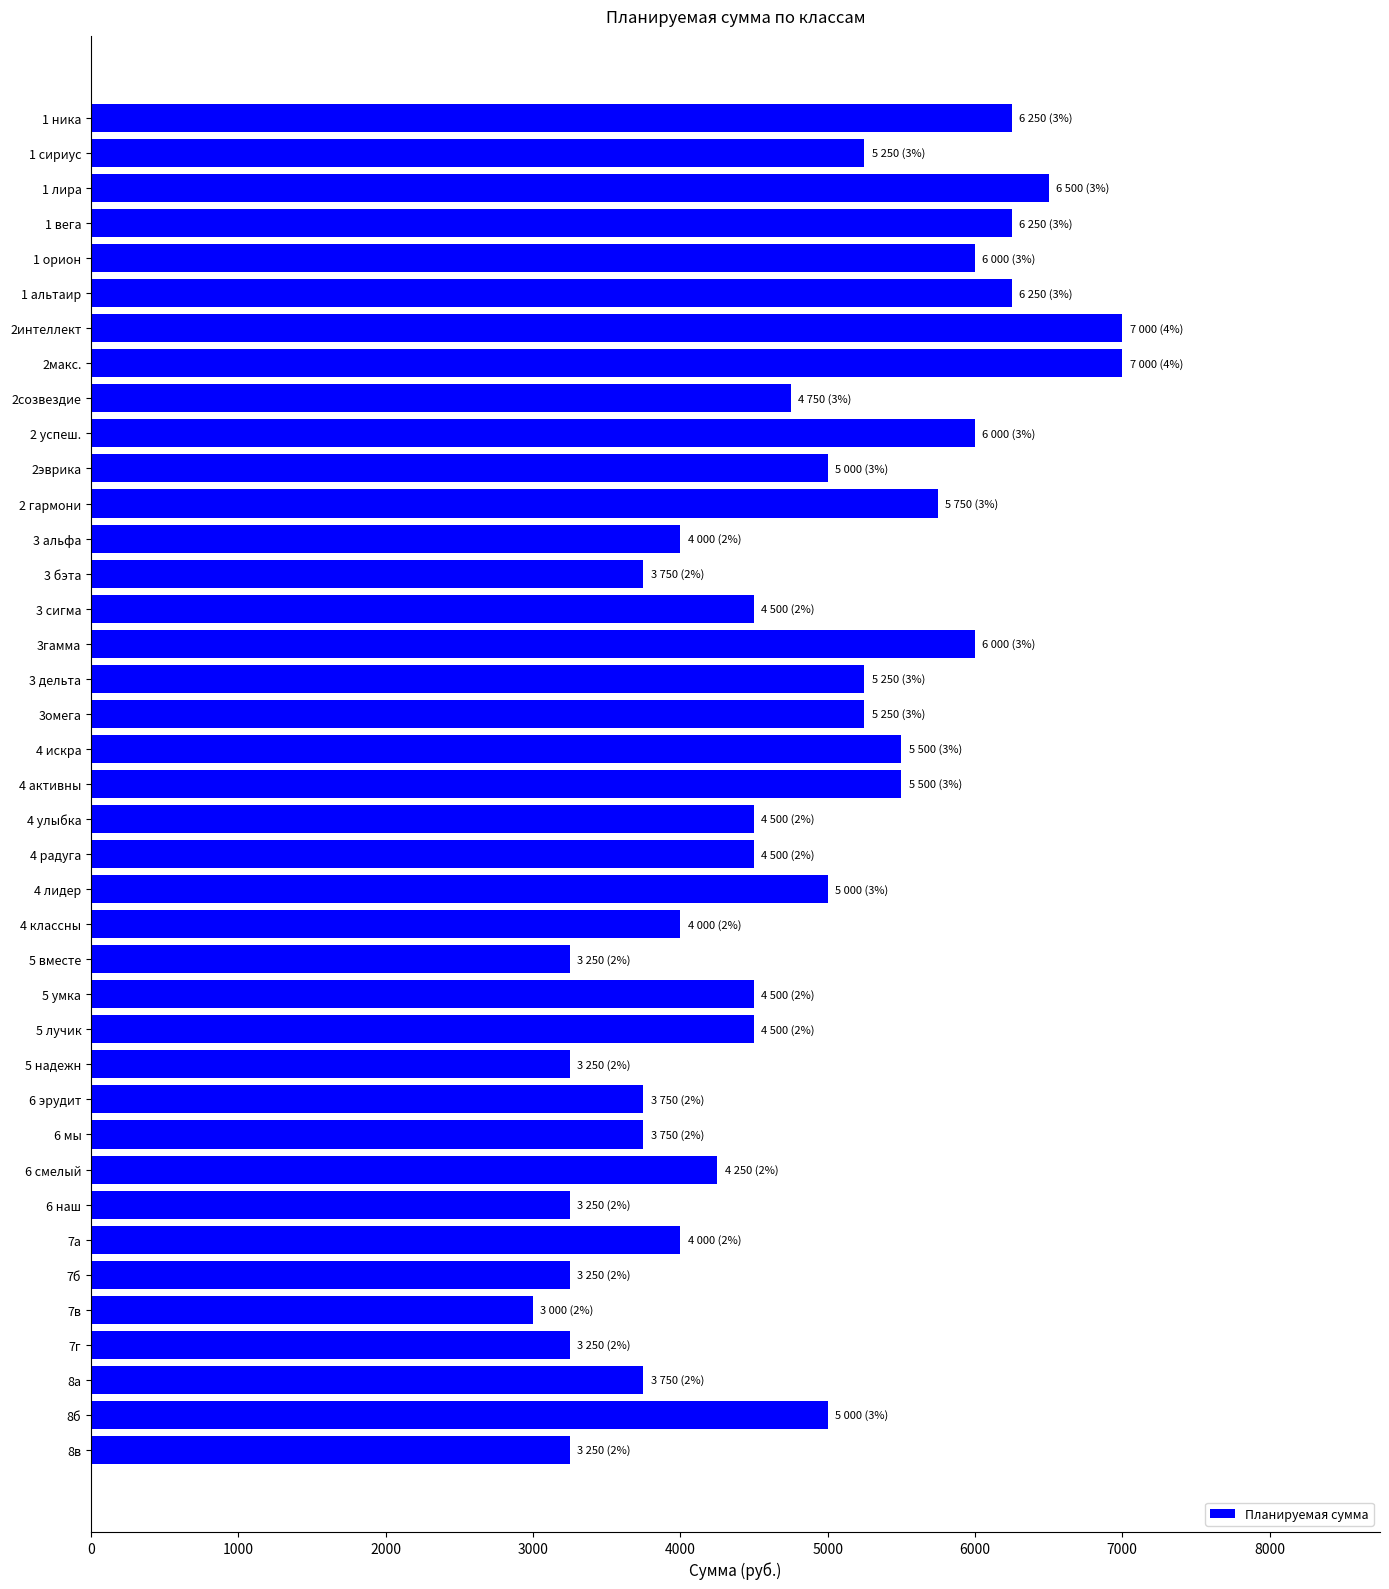

The value at 4 активны is 5500. True or false?

True